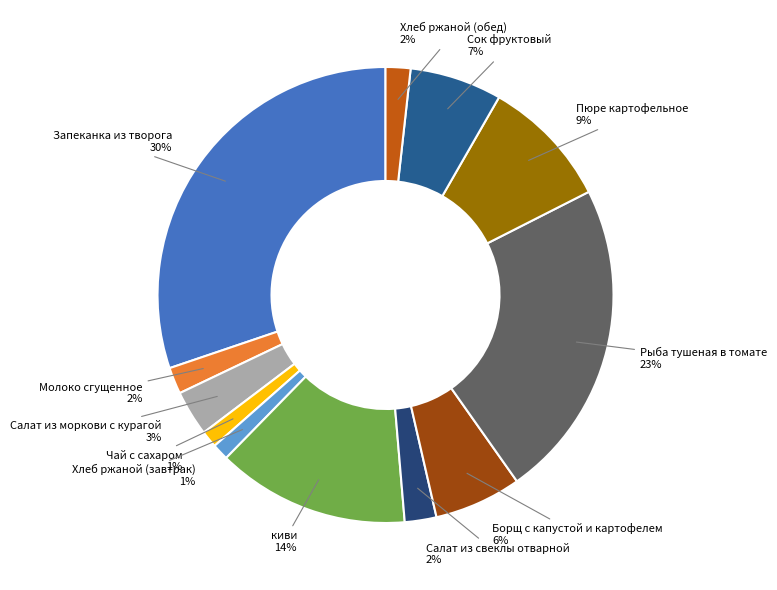

Count the number of slices in the pie.

12